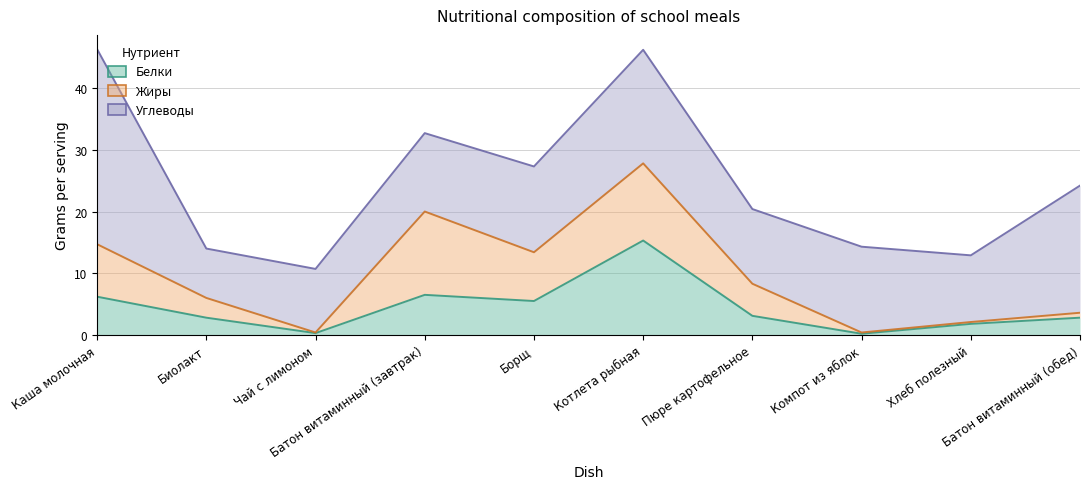

What is the sum of the Жиры values at Биолакт and Борщ?

11.1